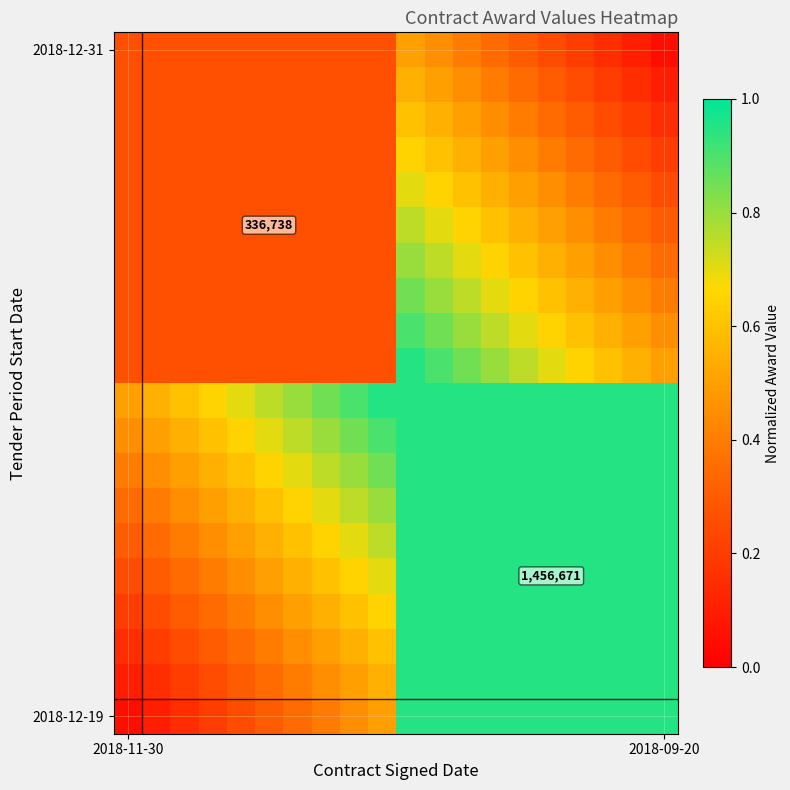

How many distinct data groups are displayed?

20